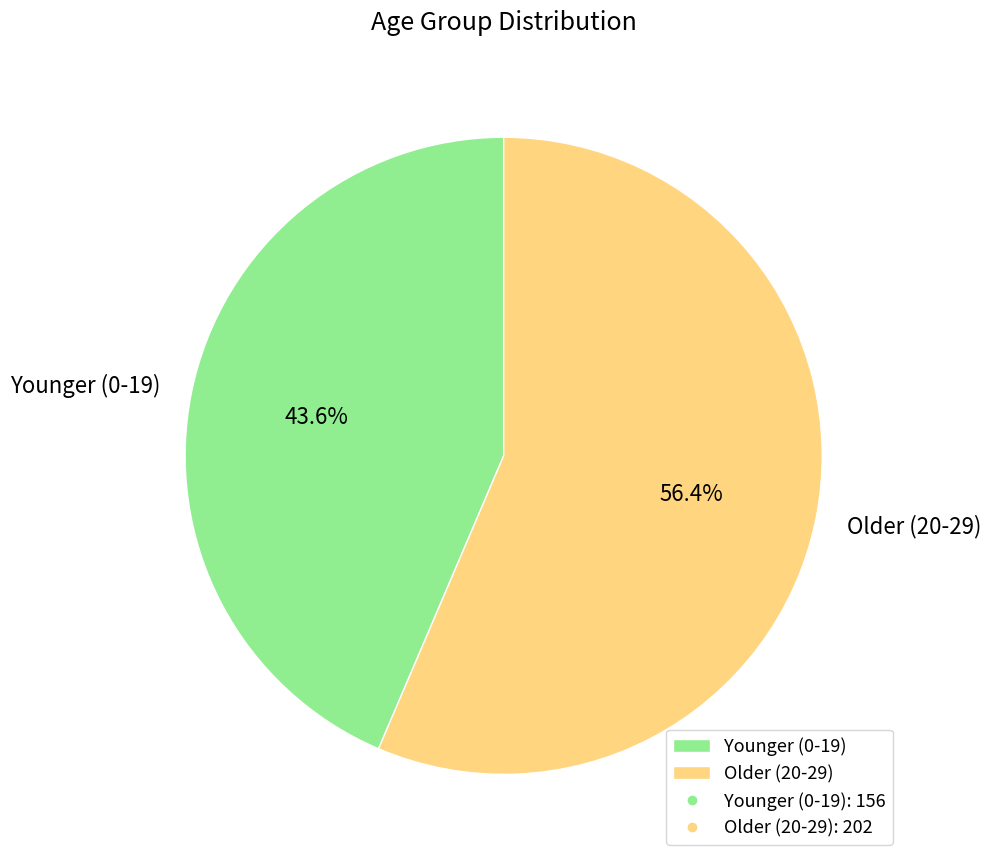

Does any single category account for the majority?

Yes